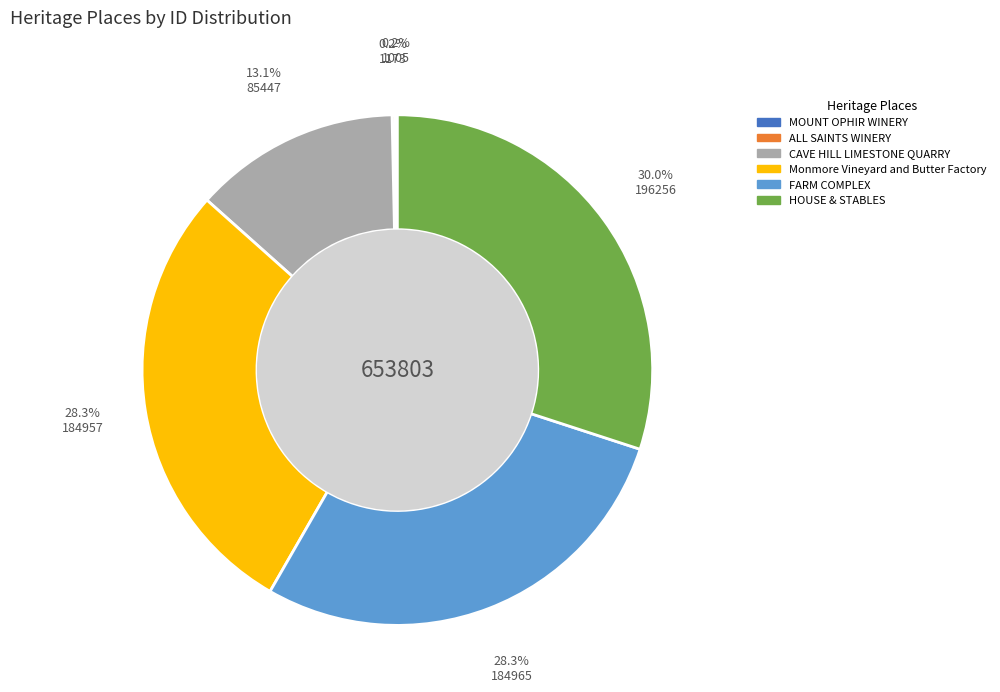

Is there any slice that represents more than half of the pie?

No